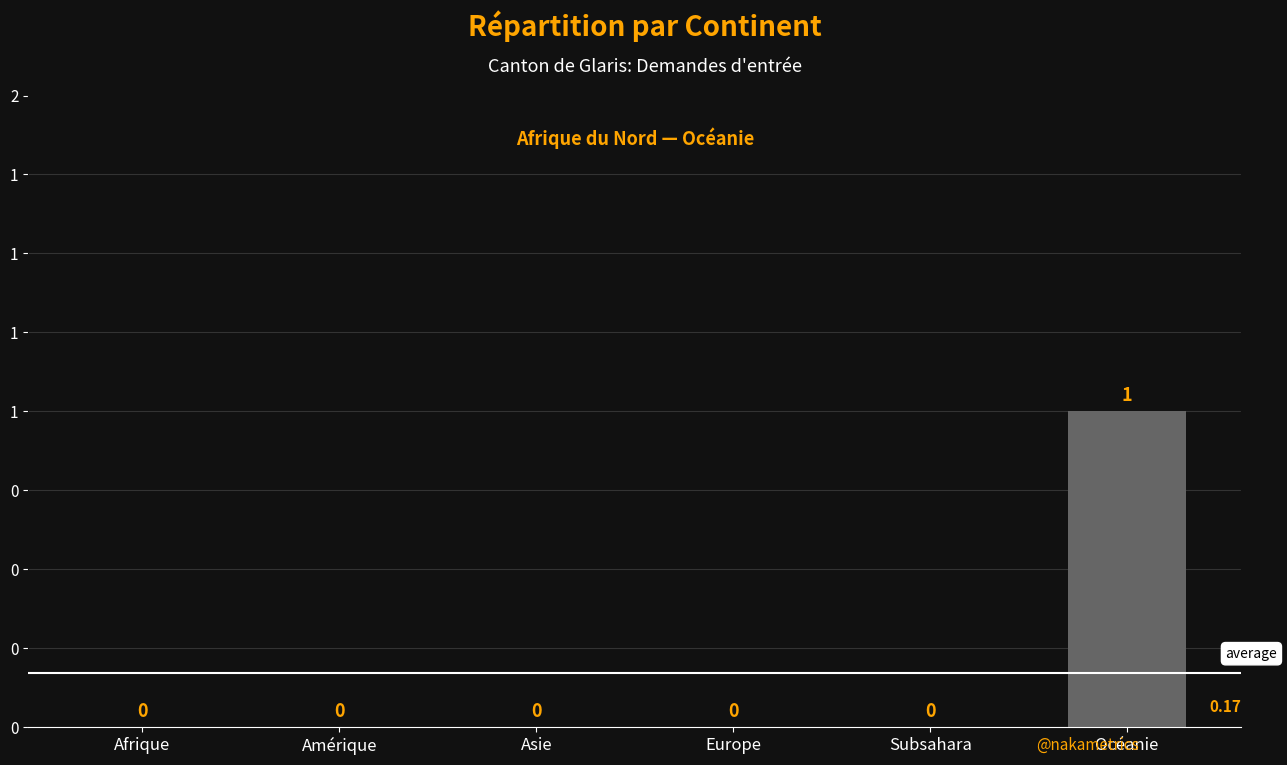

Rank the categories by value from highest to lowest.

Océanie, Afrique, Amérique, Asie, Europe, Subsahara